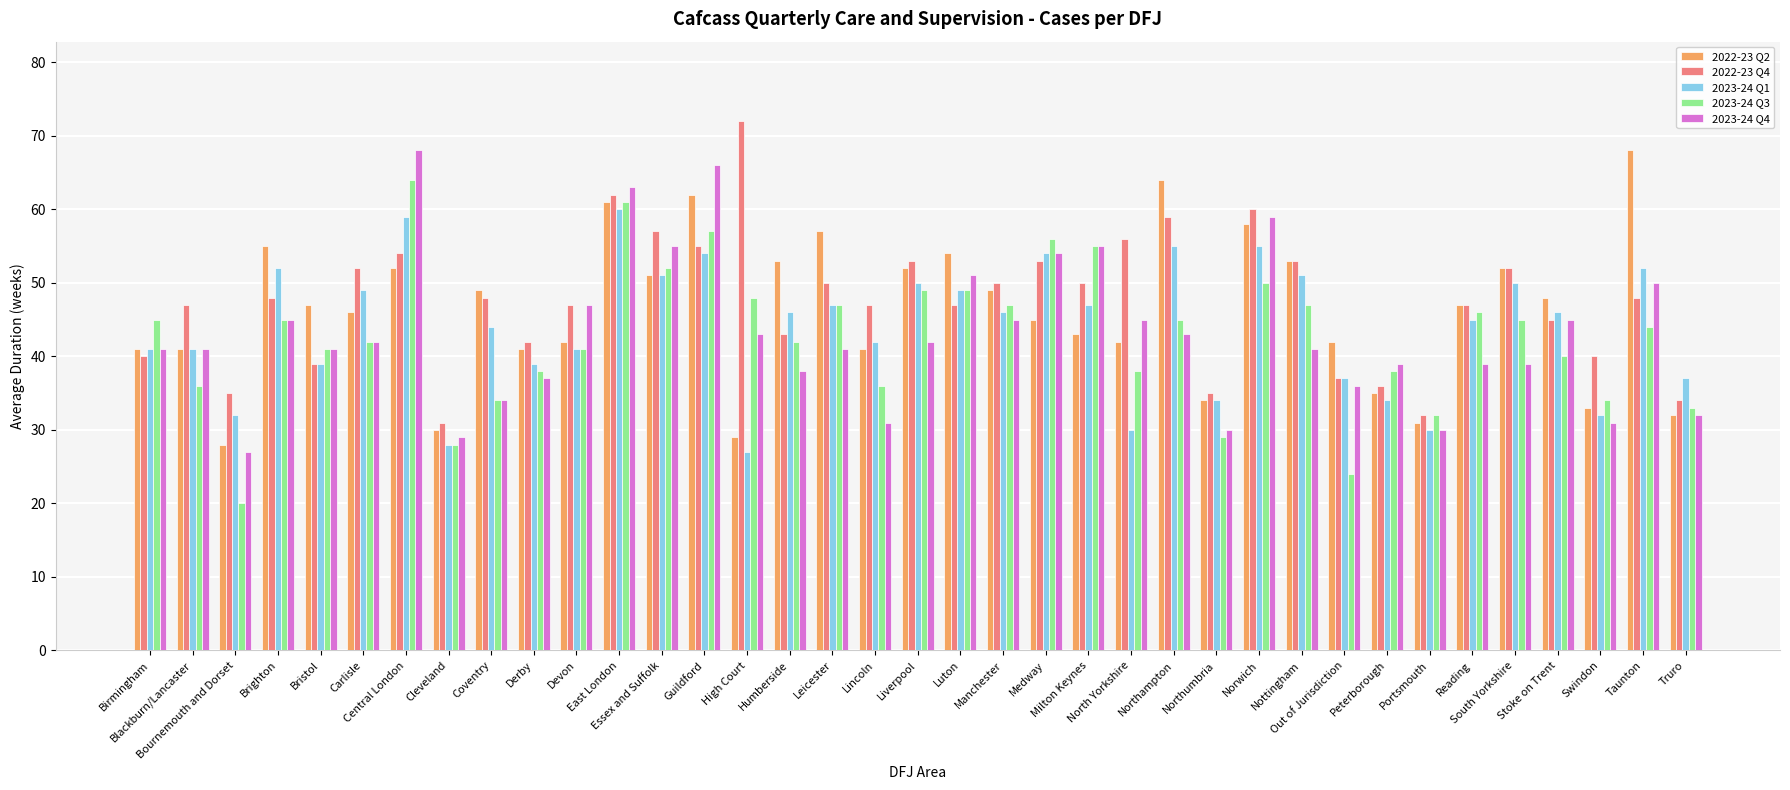

Which series has the widest spread of values?

2023-24 Q3